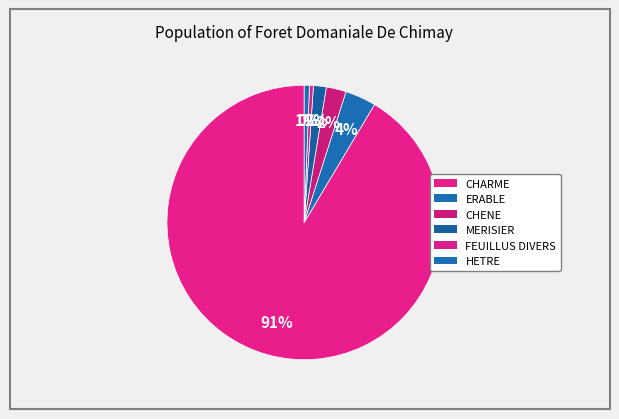

Which slice is the largest?

CHARME